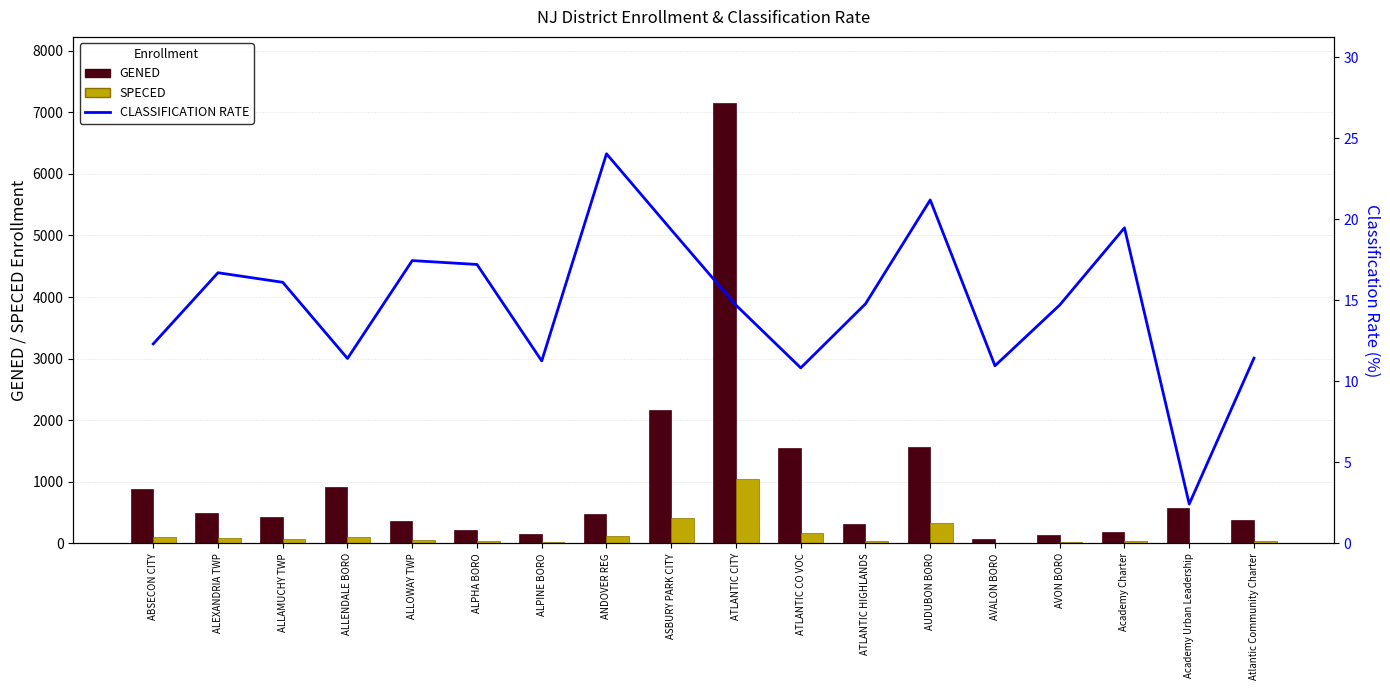

Are the bars grouped side by side (vs. stacked)?

Yes